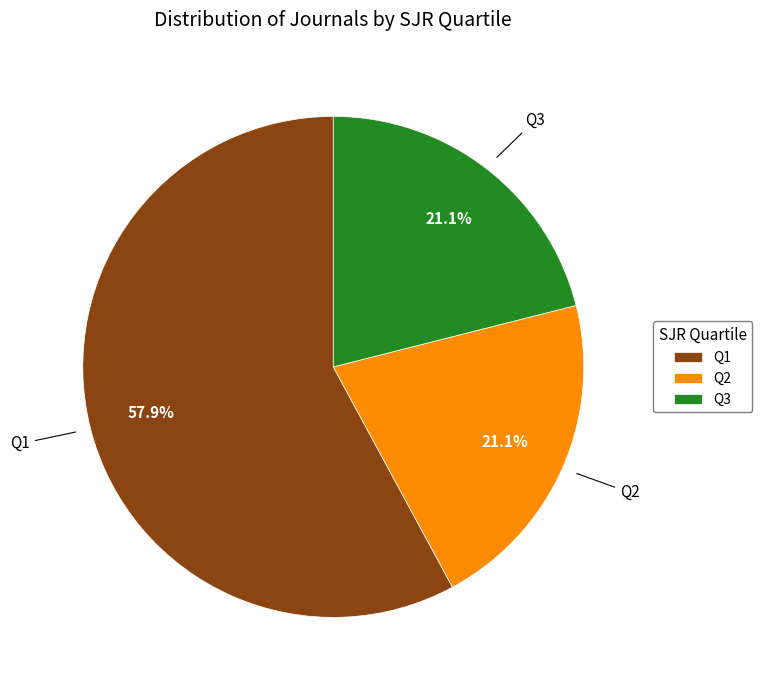

Which category has the biggest portion of the pie?

Q1